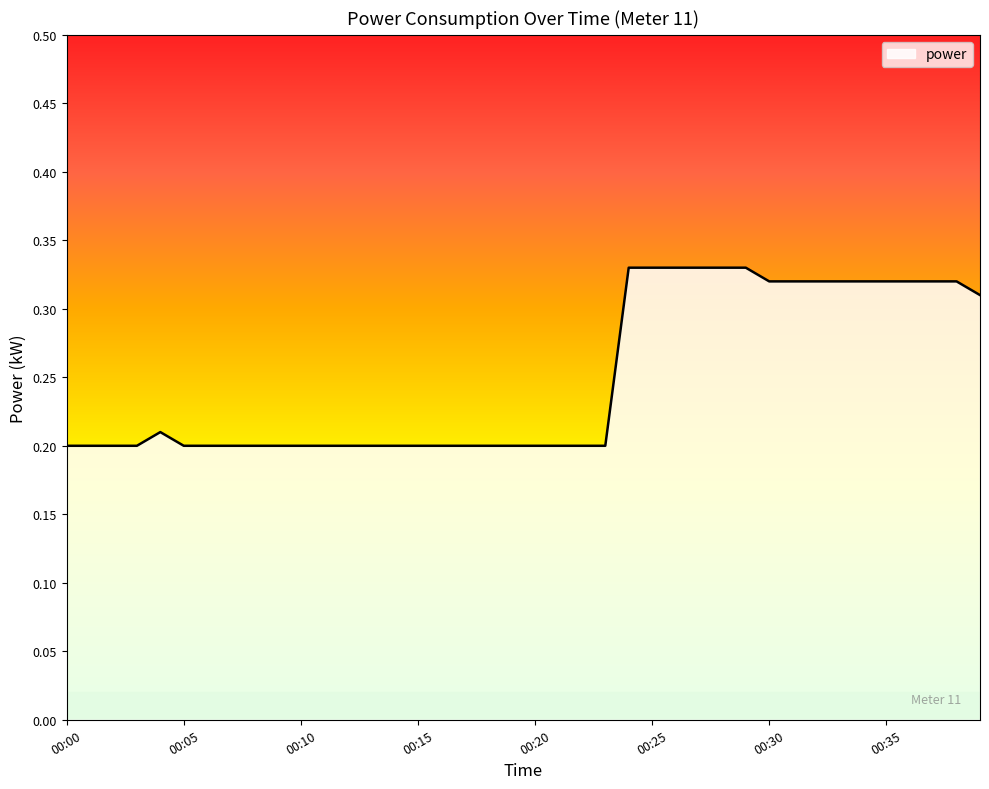

Does the chart display data point markers on the line(s)?

No